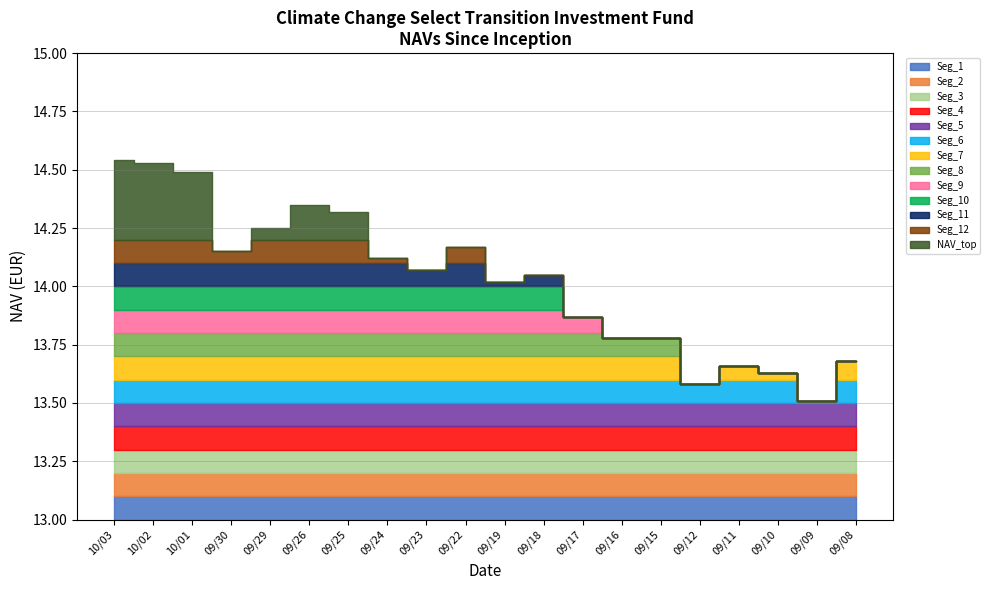

Rank the categories by value from lowest to highest.

09/09, 09/12, 09/10, 09/11, 09/08, 09/16, 09/15, 09/17, 09/19, 09/18, 09/23, 09/24, 09/30, 09/22, 09/29, 09/25, 09/26, 10/01, 10/02, 10/03